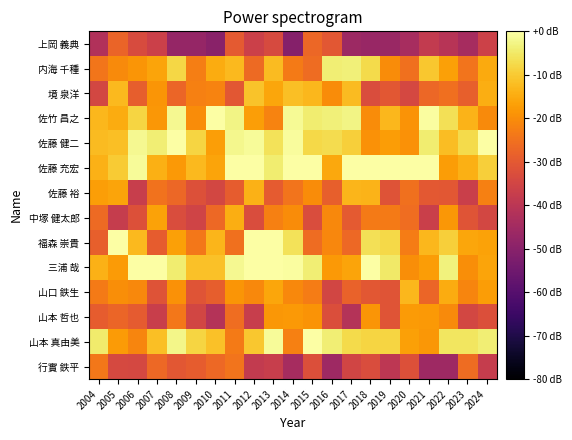

How many series are shown in this chart?

14